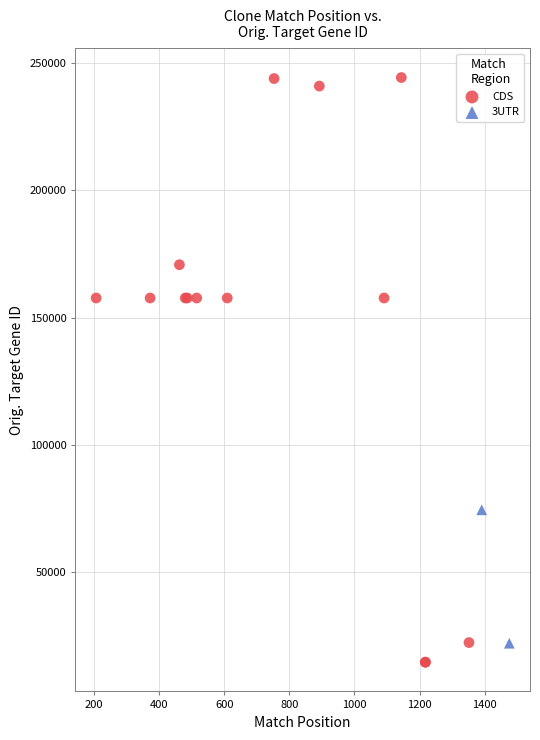

What are all the series names shown in the legend?

CDS, 3UTR